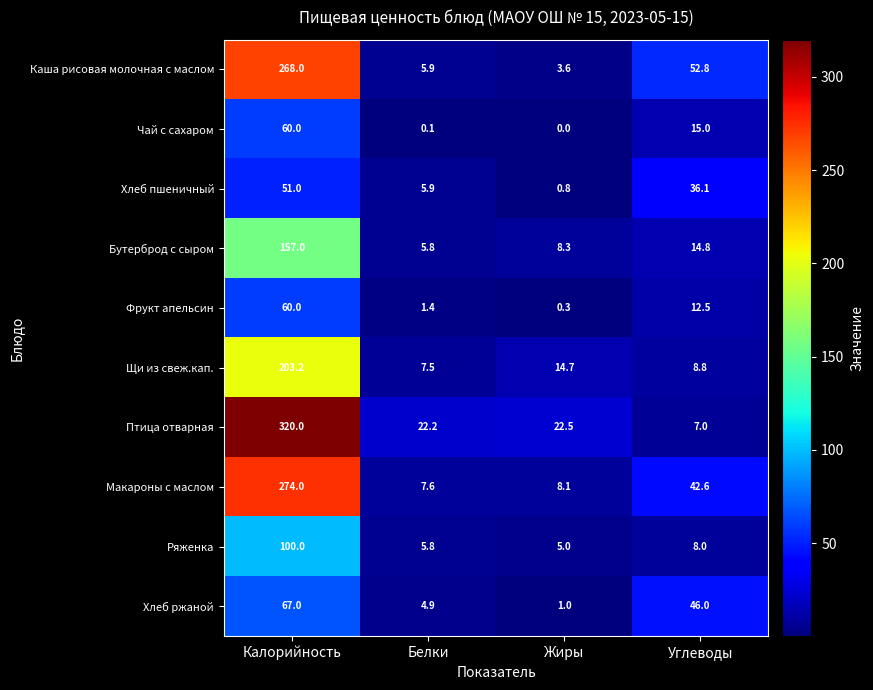

What is the total value across all series at Углеводы?

243.6